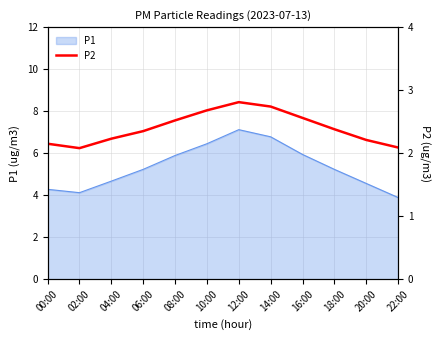

Rank the categories by value from highest to lowest.

12:00, 14:00, 10:00, 16:00, 08:00, 18:00, 06:00, 04:00, 20:00, 00:00, 22:00, 02:00